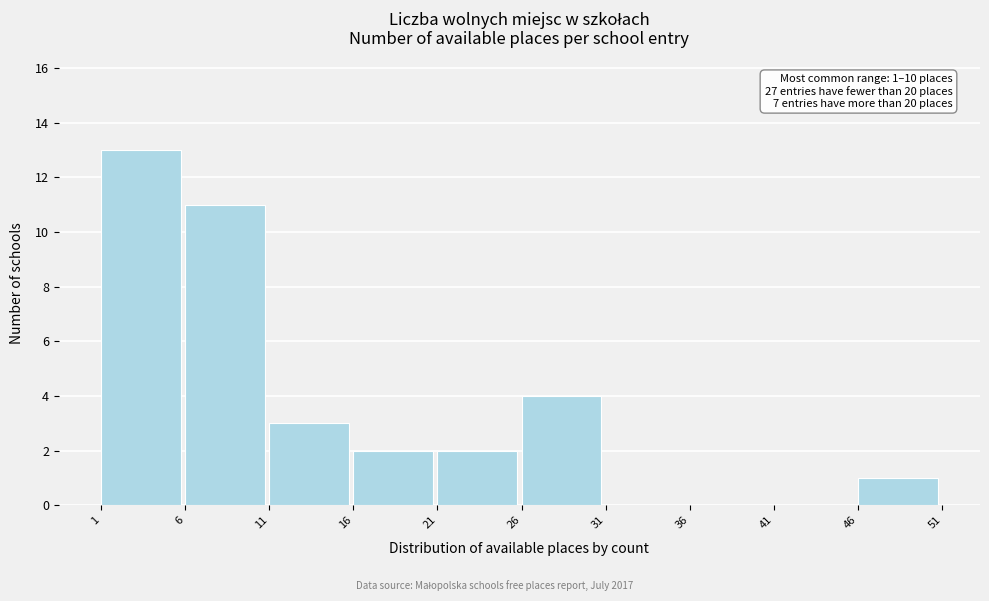

Over which range of the x-axis is the bar tallest?

1 to 6